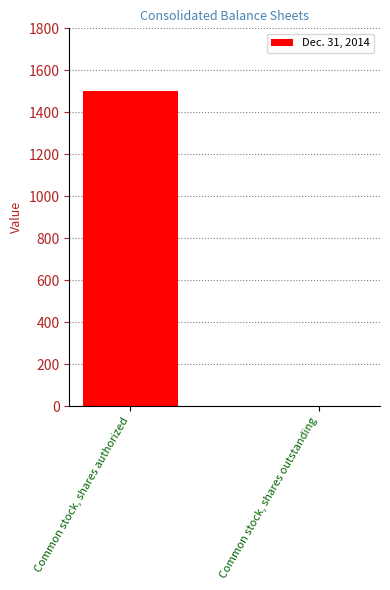

At which label is the value closest to 750?

Common stock, shares outstanding